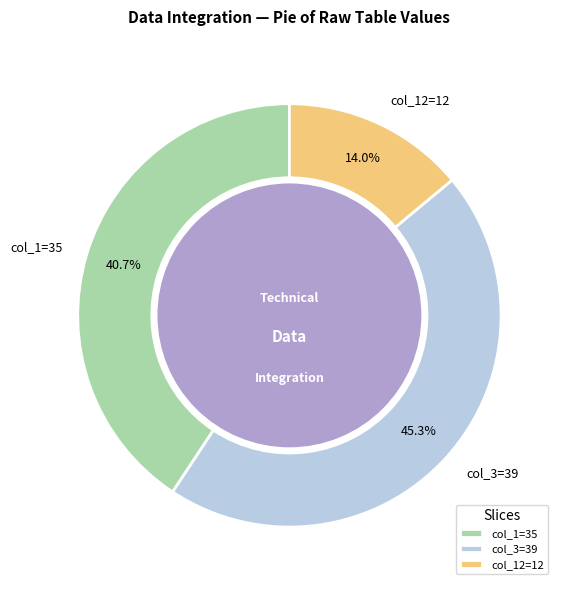

Does any single category account for the majority?

No